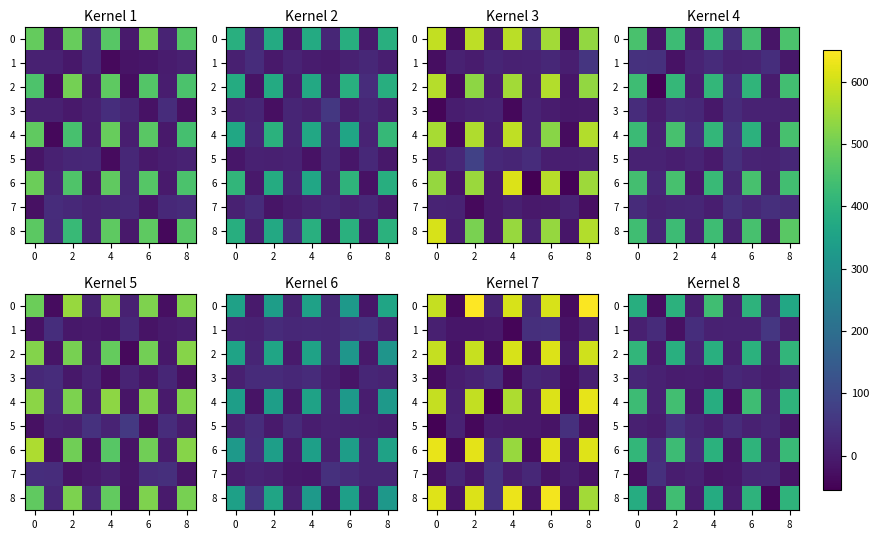

What is the difference between the highest and lowest values at 0?

453.9